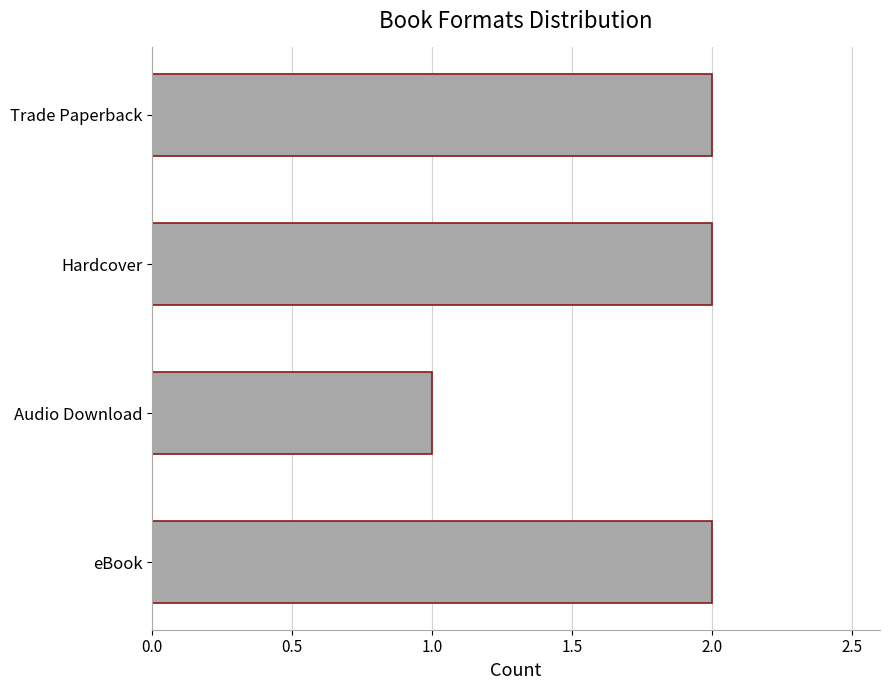

How many bars are there in total?

4